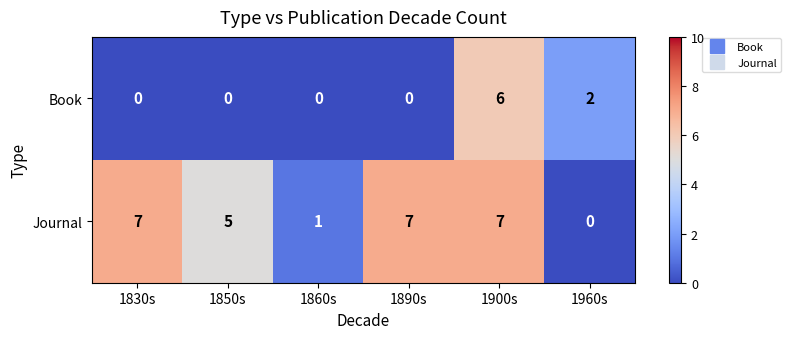

What is the spread (max minus min) of values at 1890s?

7